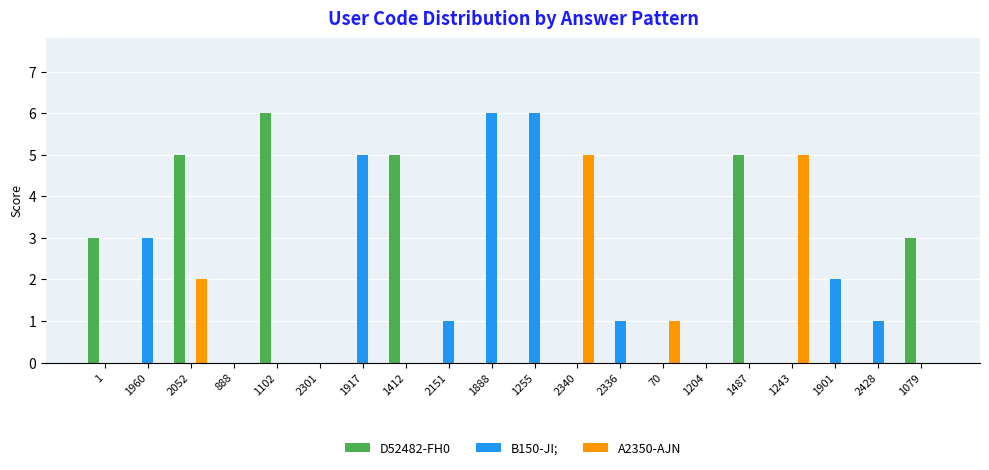

Which series has the largest total across all categories?

D52482-FH0